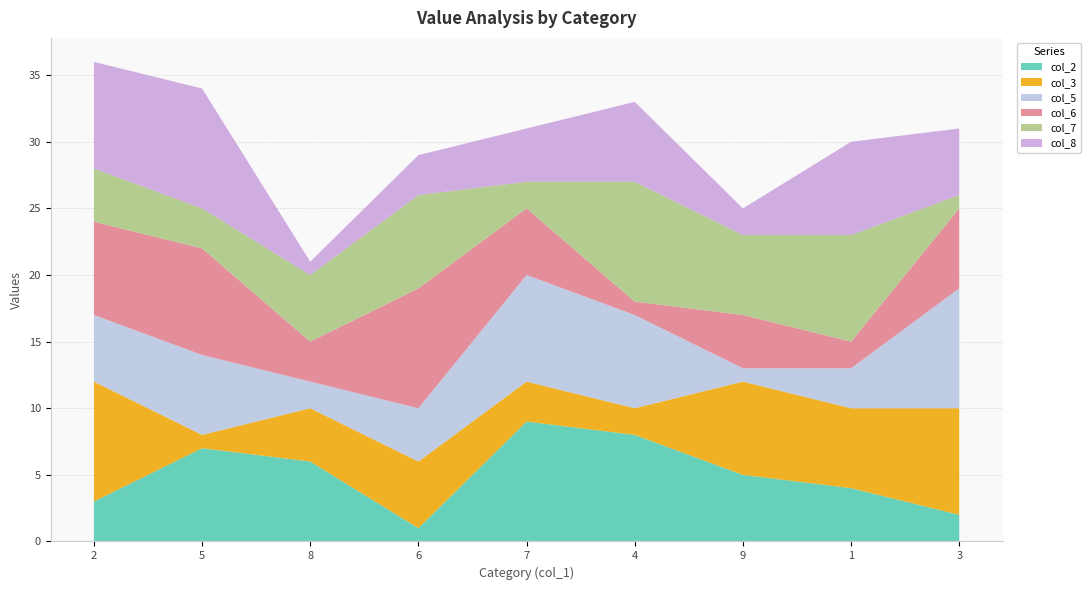

Reading left to right, what are all the values shown in this chart?

col_2: 2=3	5=7	8=6	6=1	7=9	4=8	9=5	1=4	3=2
col_3: 2=9	5=1	8=4	6=5	7=3	4=2	9=7	1=6	3=8
col_5: 2=5	5=6	8=2	6=4	7=8	4=7	9=1	1=3	3=9
col_6: 2=7	5=8	8=3	6=9	7=5	4=1	9=4	1=2	3=6
col_7: 2=4	5=3	8=5	6=7	7=2	4=9	9=6	1=8	3=1
col_8: 2=8	5=9	8=1	6=3	7=4	4=6	9=2	1=7	3=5